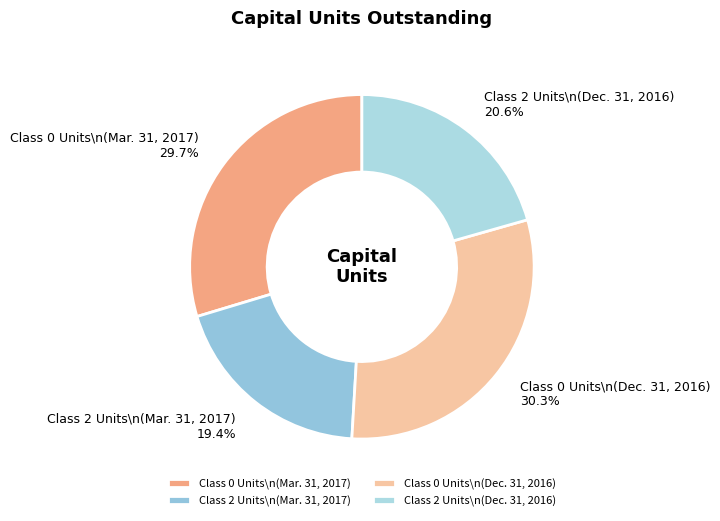

Is there a majority slice in this chart?

No